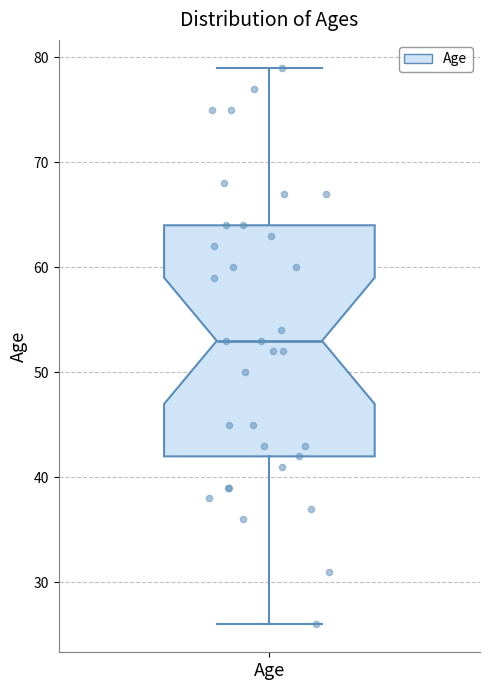

Read this box plot against the y-axis: the position of the median line, the range covered by the box, and the ends of both whiskers. The values are not printed on the chart, so give them approximately, as read against the axis.

median 53, box 42 to 64, whiskers 26 to 79